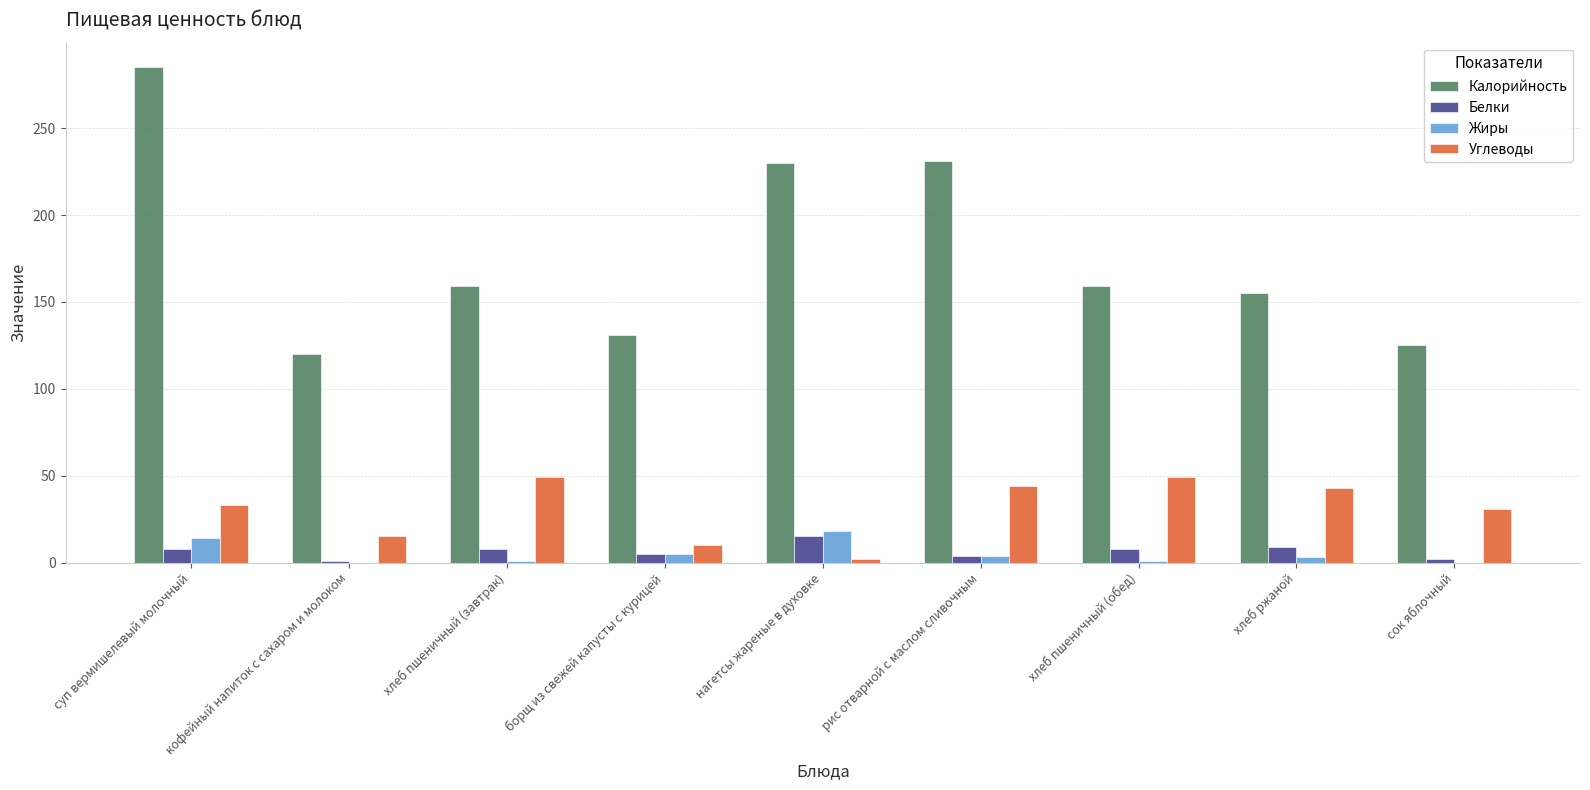

What is the maximum value shown in the chart?

285